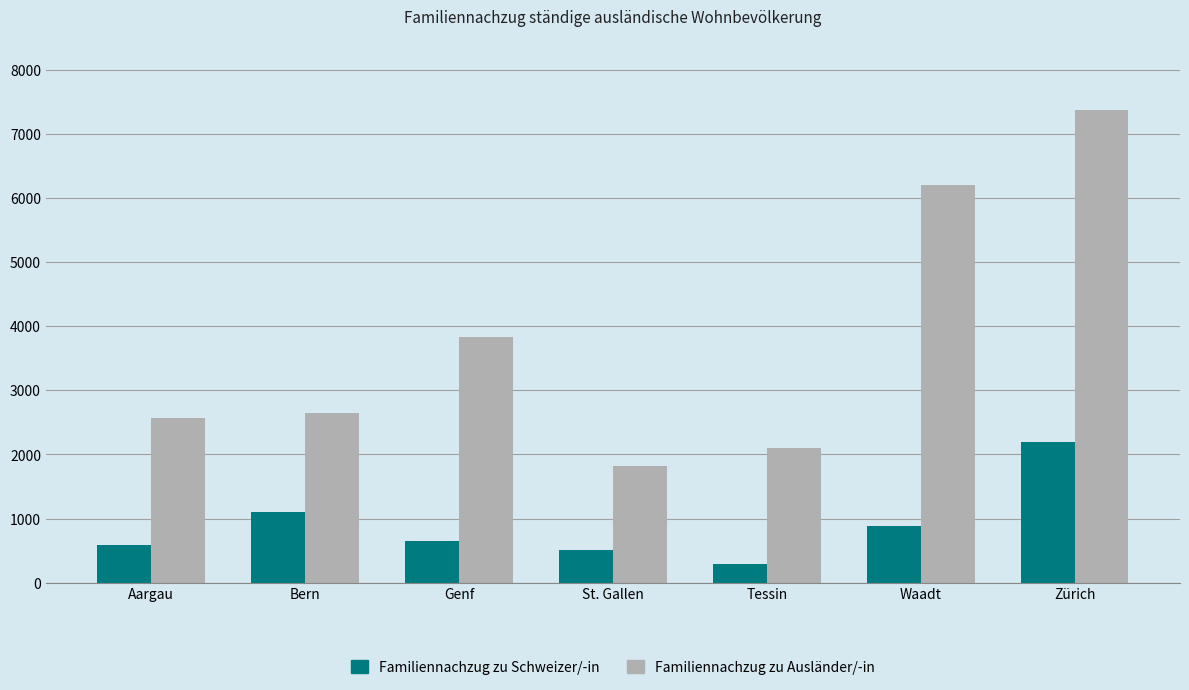

List the series in order of their overall mean, highest first.

Familiennachzug zu Ausländer/-in, Familiennachzug zu Schweizer/-in